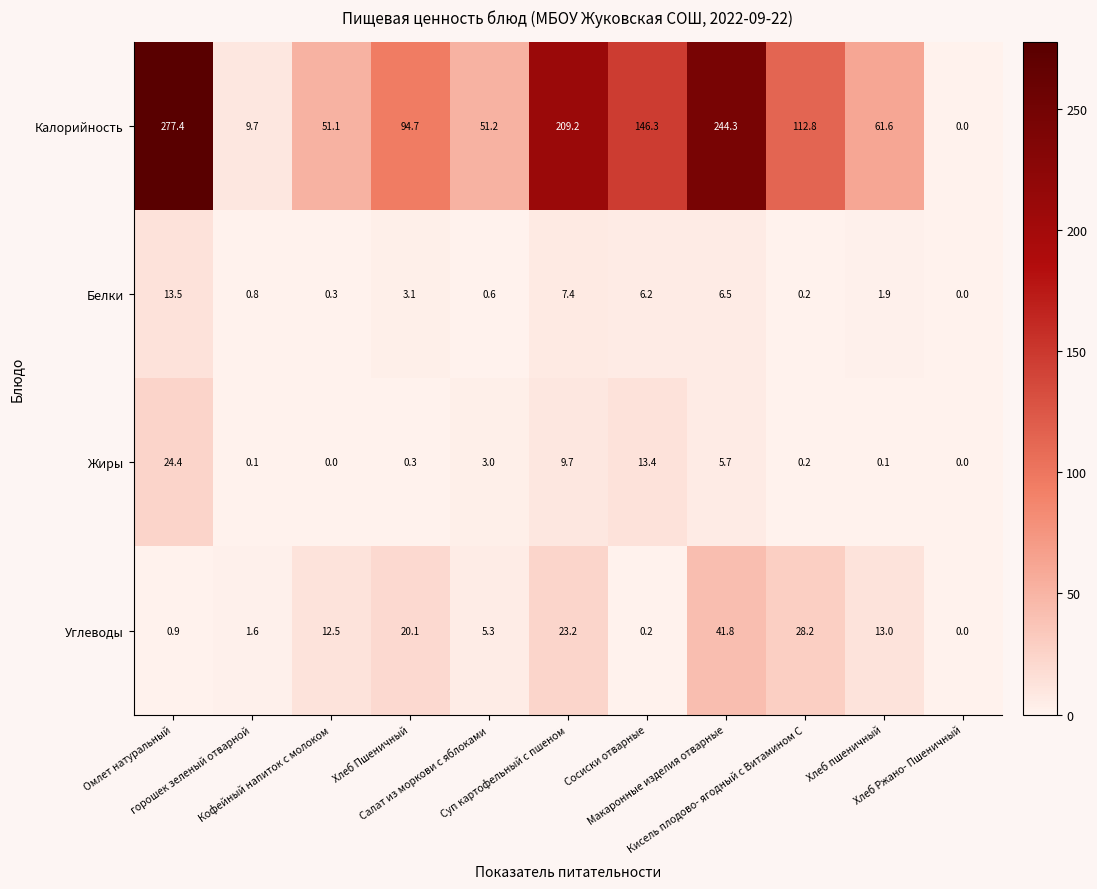

Which series has the largest range (max minus min)?

Калорийность